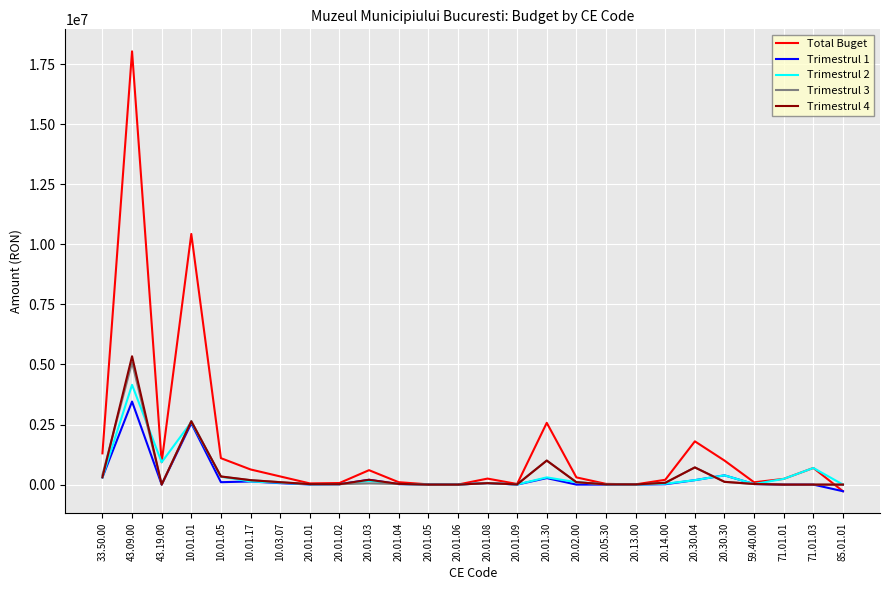

What is the maximum value shown in the chart?

18030000